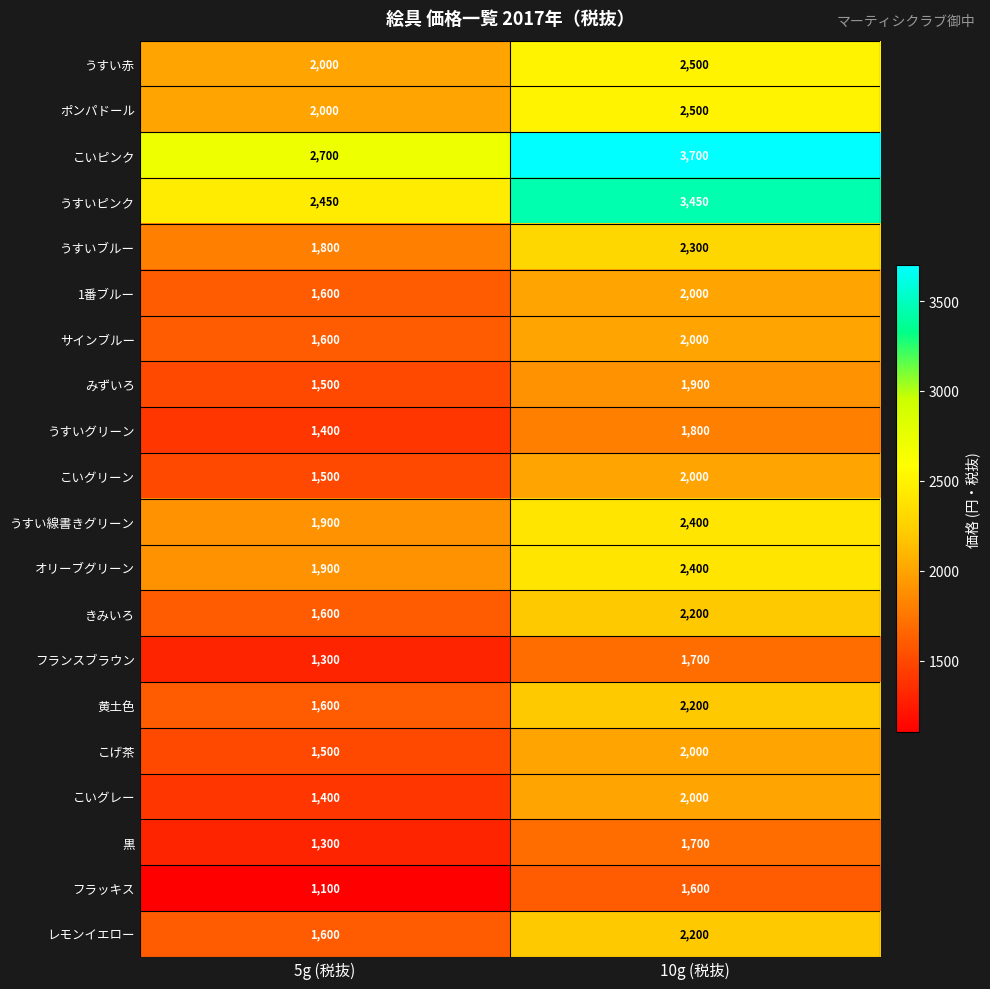

What is the total value across all series at 5g (税抜)?

33750